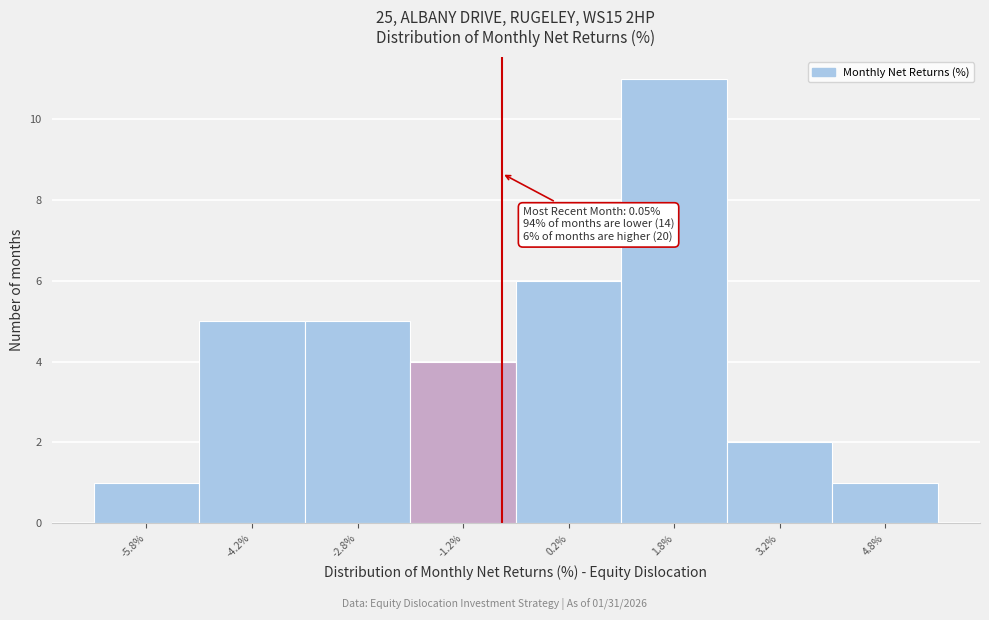

Reading right to left, what are all the values shown in this chart?

1	2	11	6	4	5	5	1